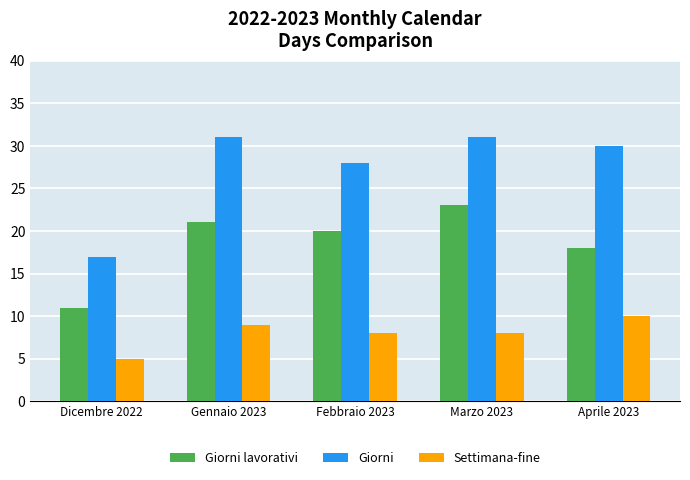

What is the sum of all Settimana-fine values?

40